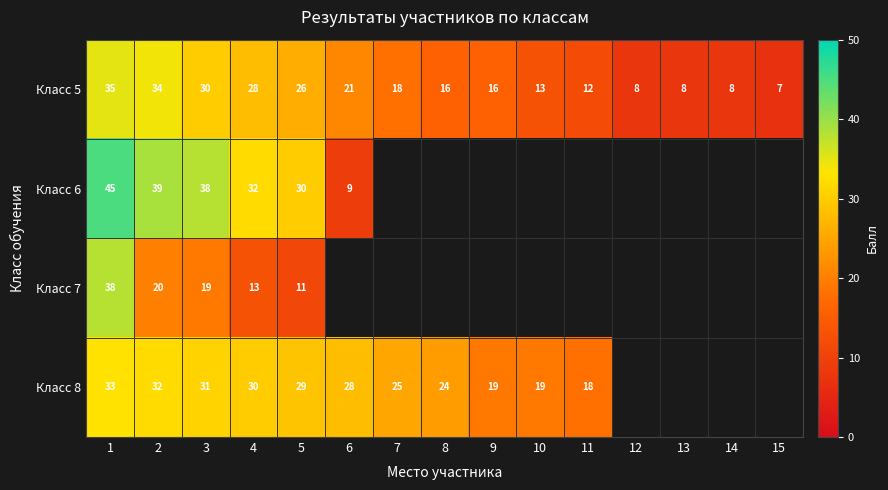

Where is Класс 5 nearest to the value 21?

6